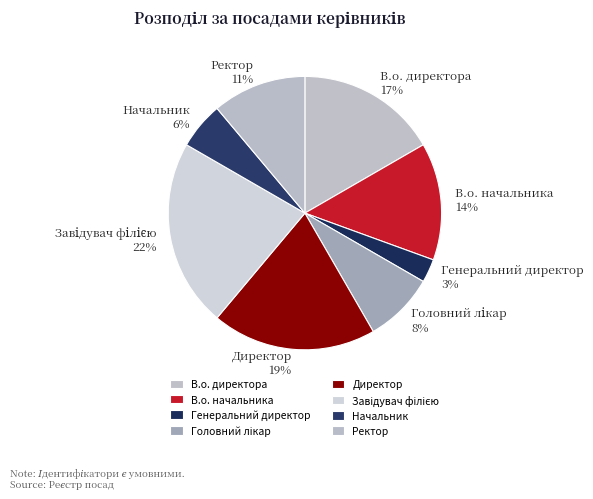

Is В.о. начальника the majority of the pie?

No